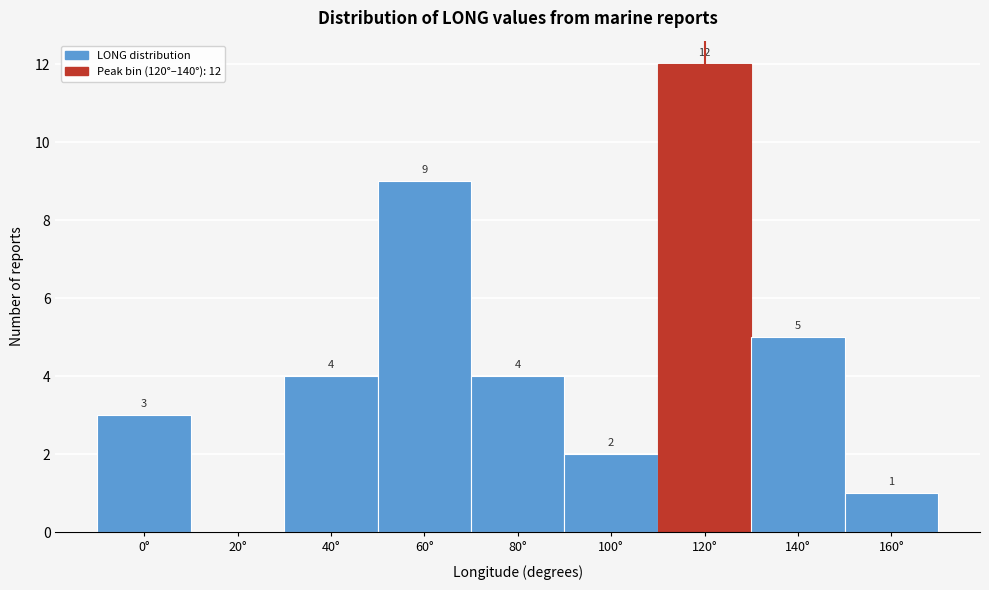

Reading left to right, transcribe all the data shown in this chart.

0°=3	20°=0	40°=4	60°=9	80°=4	100°=2	120°=12	140°=5	160°=1